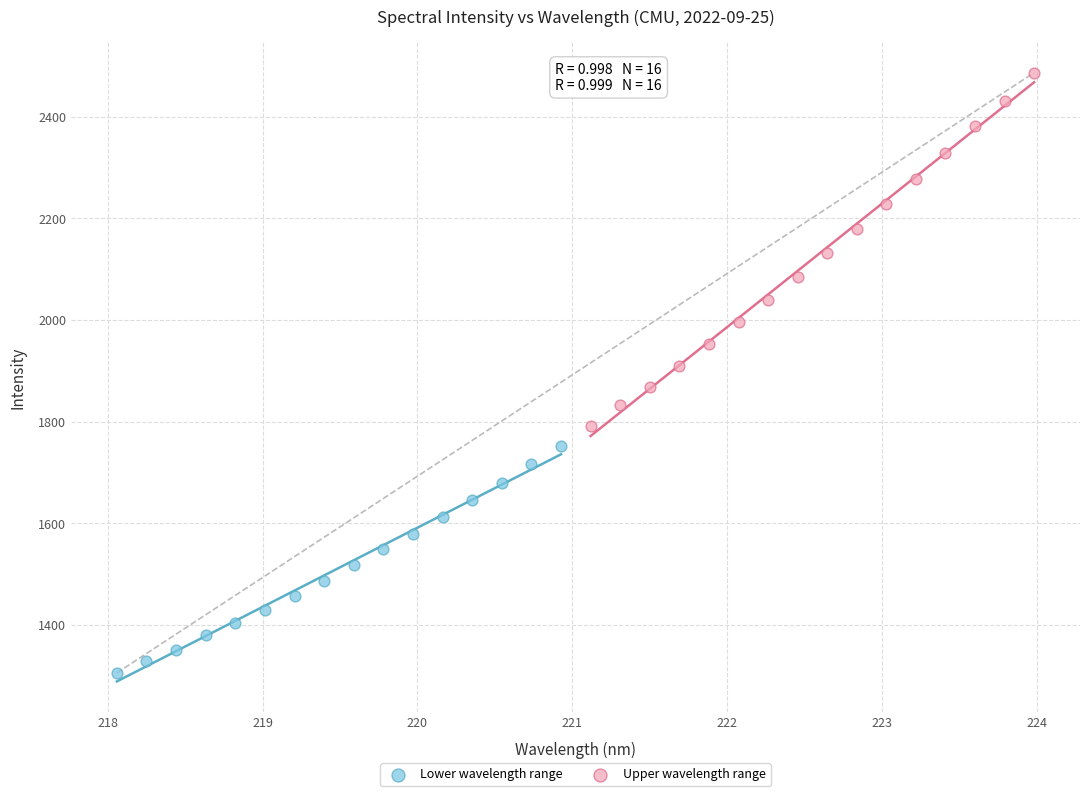

Which series has the largest Y range (max minus min)?

Upper wavelength range